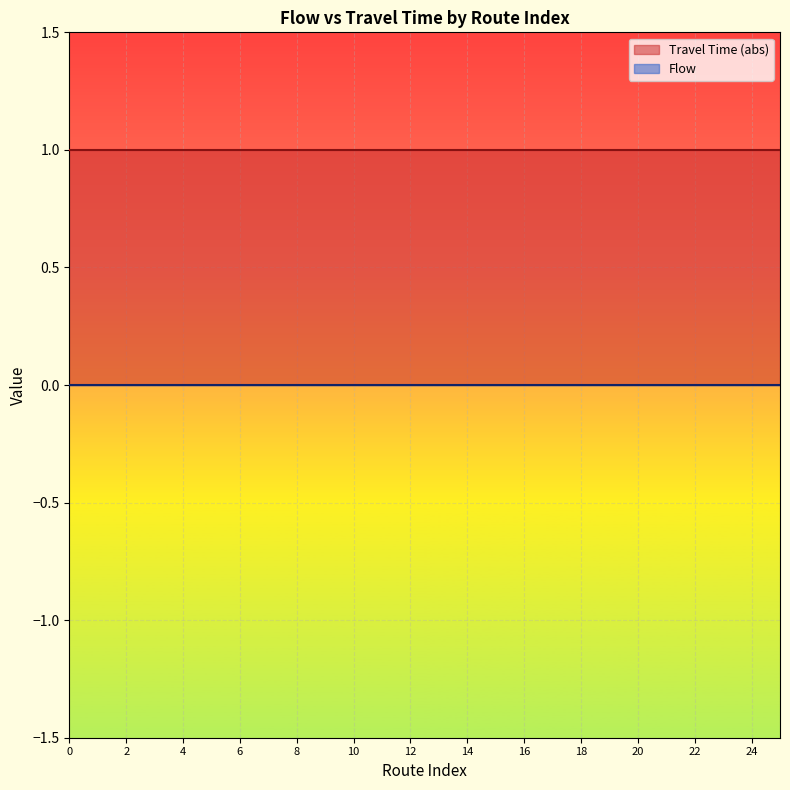

How many data points does each series have?

26